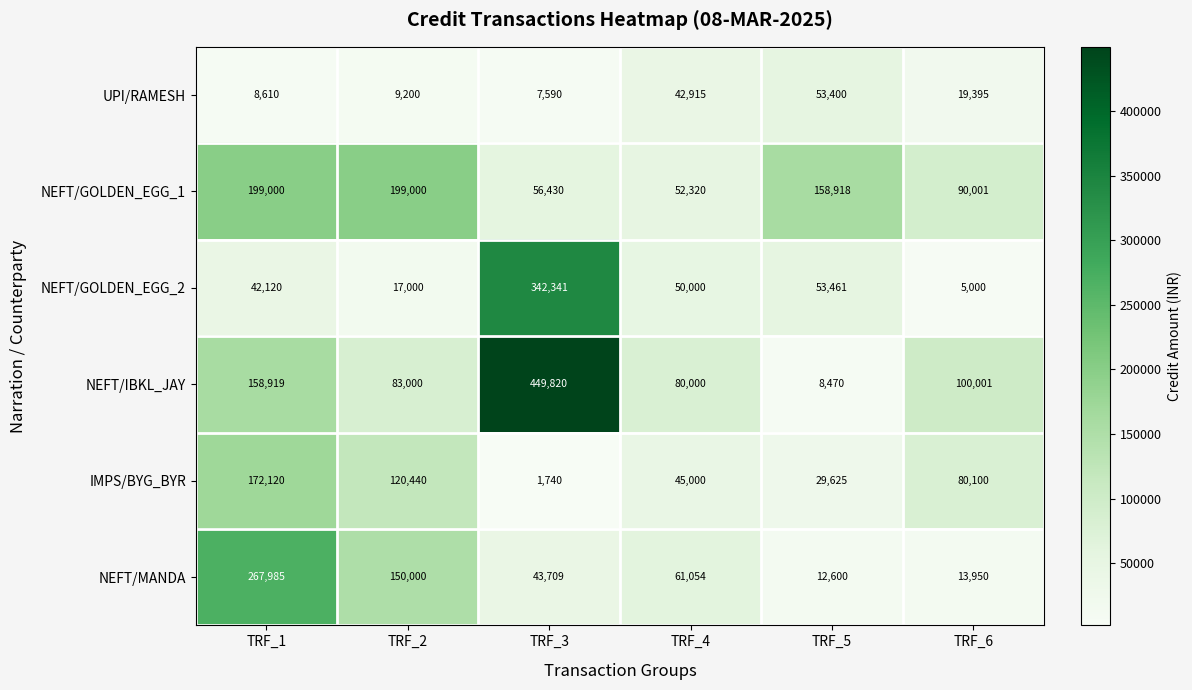

Which series has the widest spread of values?

NEFT/IBKL_JAY